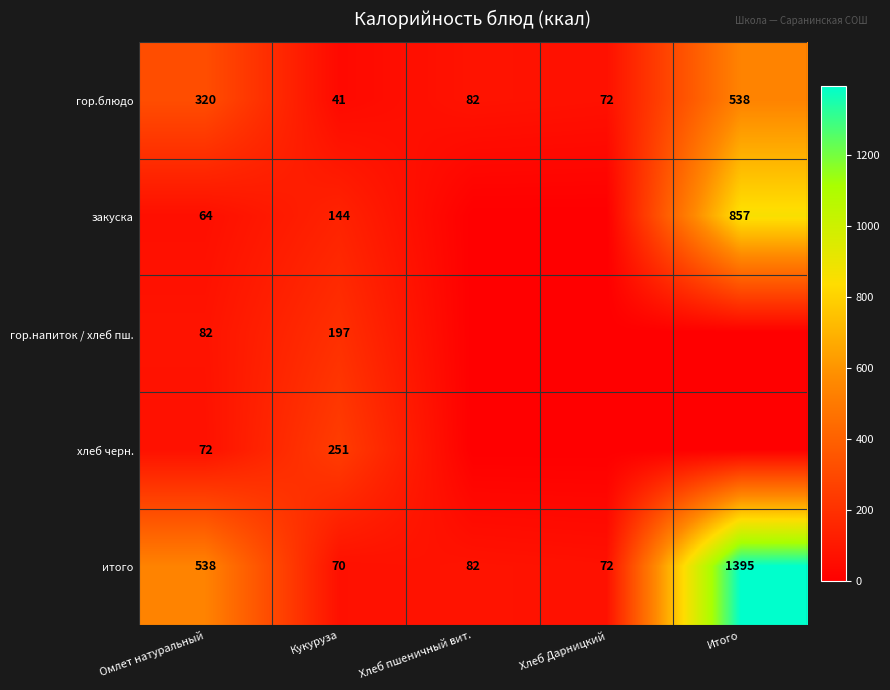

The гор.блюдо series shows 41 at Кукуруза. True or false?

True